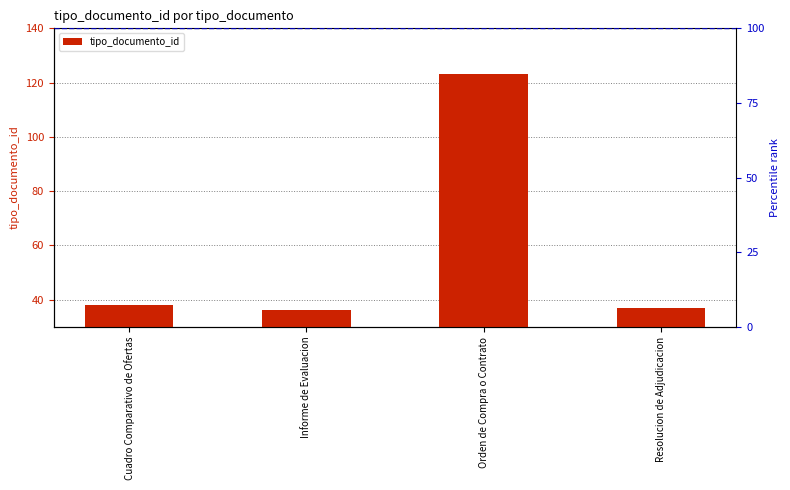

Between Resolucion de Adjudicacion and Orden de Compra o Contrato, which is larger?

Orden de Compra o Contrato